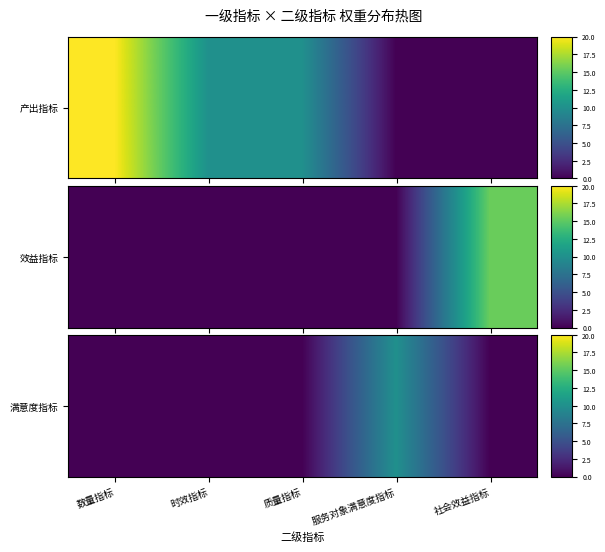

Reading right to left, what are all the values shown in this chart?

0	10	0	0	0